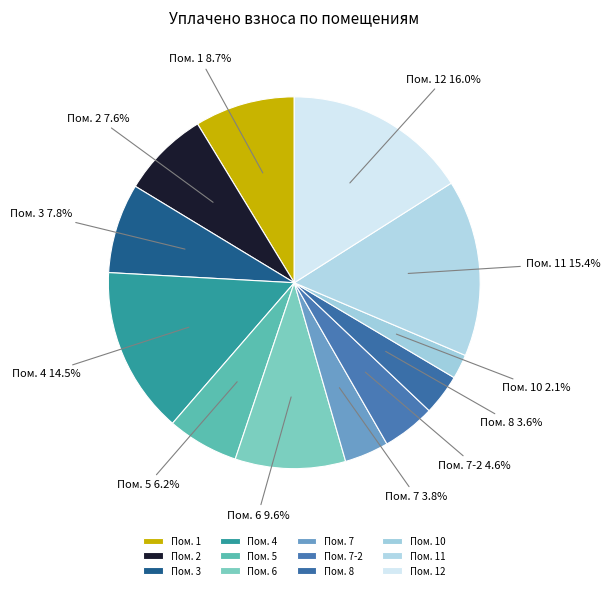

Is Пом. 7 the majority of the pie?

No